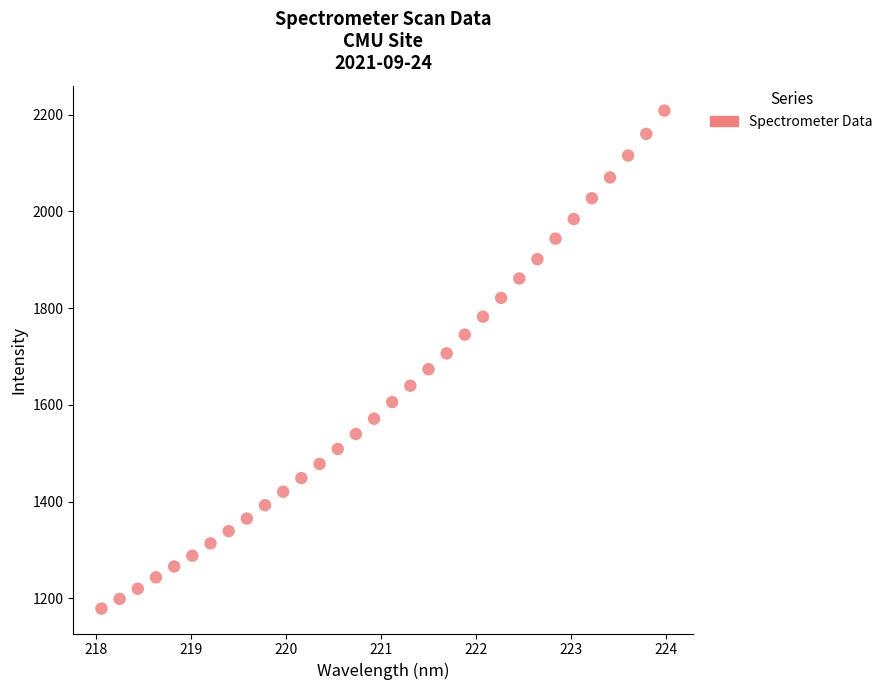

What is the range of X values (max minus min)?

5.9